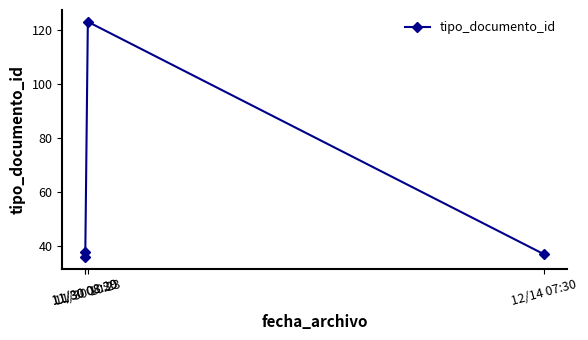

How many series are shown in this chart?

1